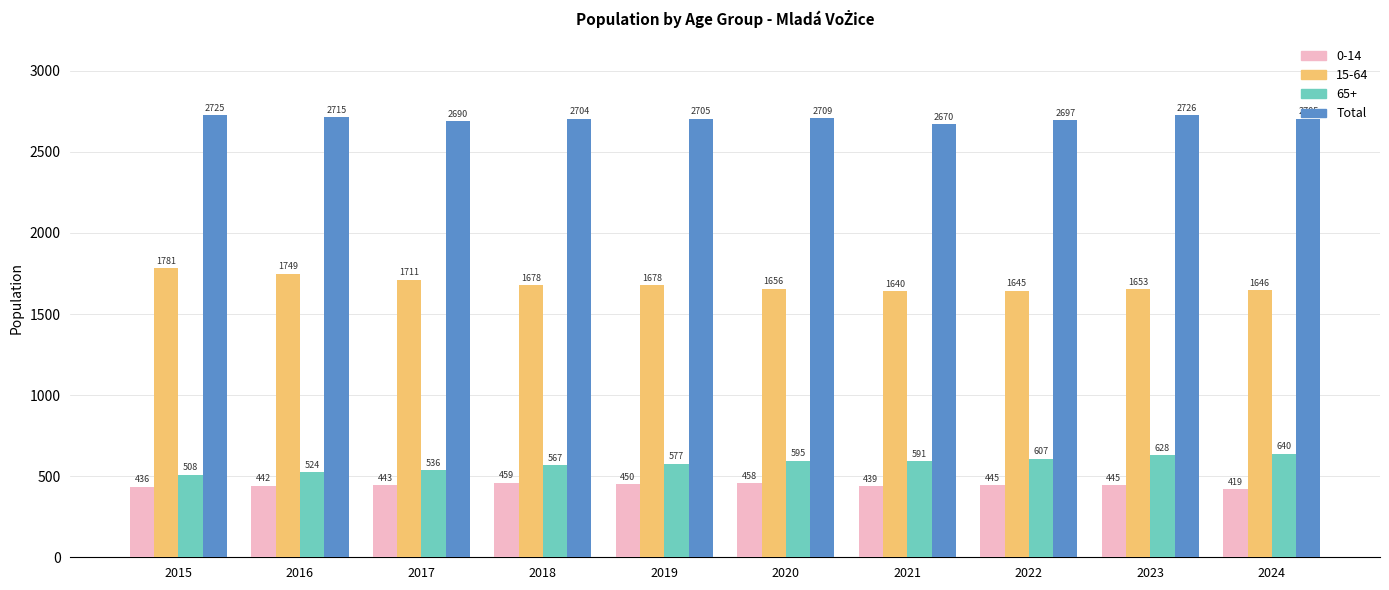

Reading left to right, extract all data points from this chart.

0-14: 2015=436	2016=442	2017=443	2018=459	2019=450	2020=458	2021=439	2022=445	2023=445	2024=419
15-64: 2015=1781	2016=1749	2017=1711	2018=1678	2019=1678	2020=1656	2021=1640	2022=1645	2023=1653	2024=1646
65+: 2015=508	2016=524	2017=536	2018=567	2019=577	2020=595	2021=591	2022=607	2023=628	2024=640
Total: 2015=2725	2016=2715	2017=2690	2018=2704	2019=2705	2020=2709	2021=2670	2022=2697	2023=2726	2024=2705